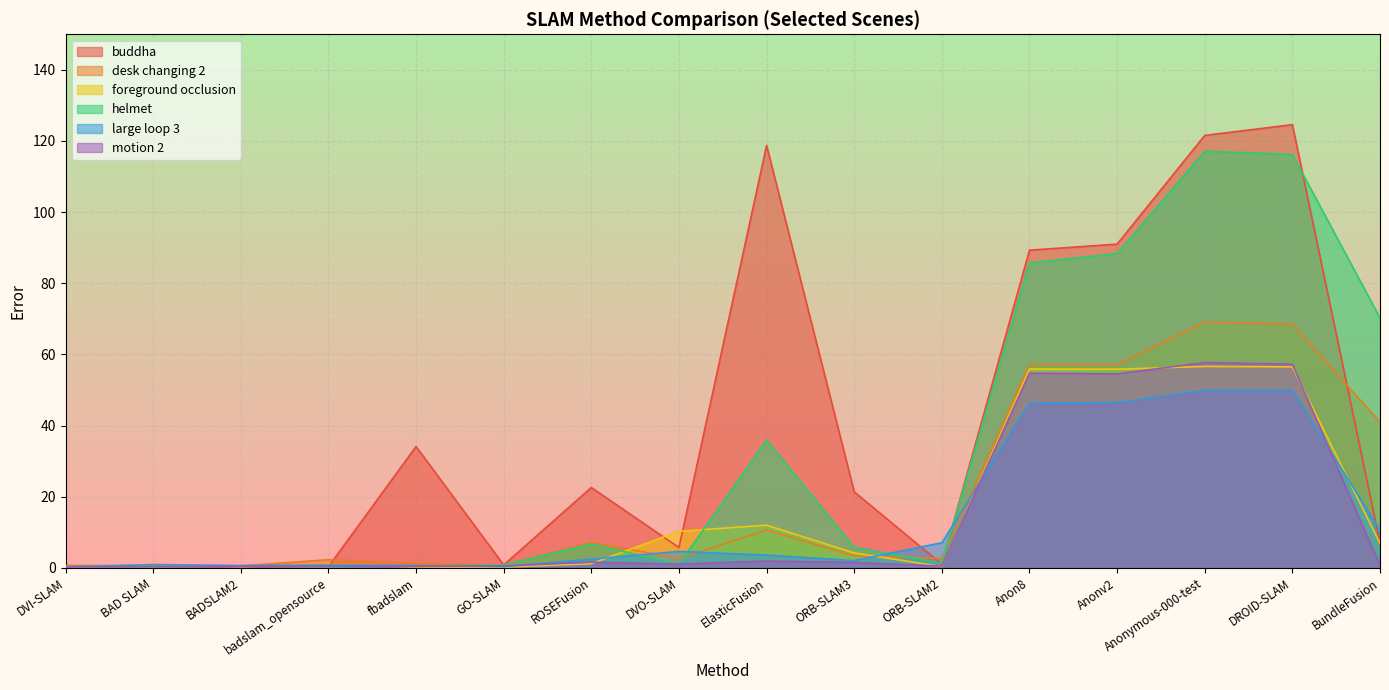

In buddha, how many points are higher than both neighbors (excluding endpoints)?

4